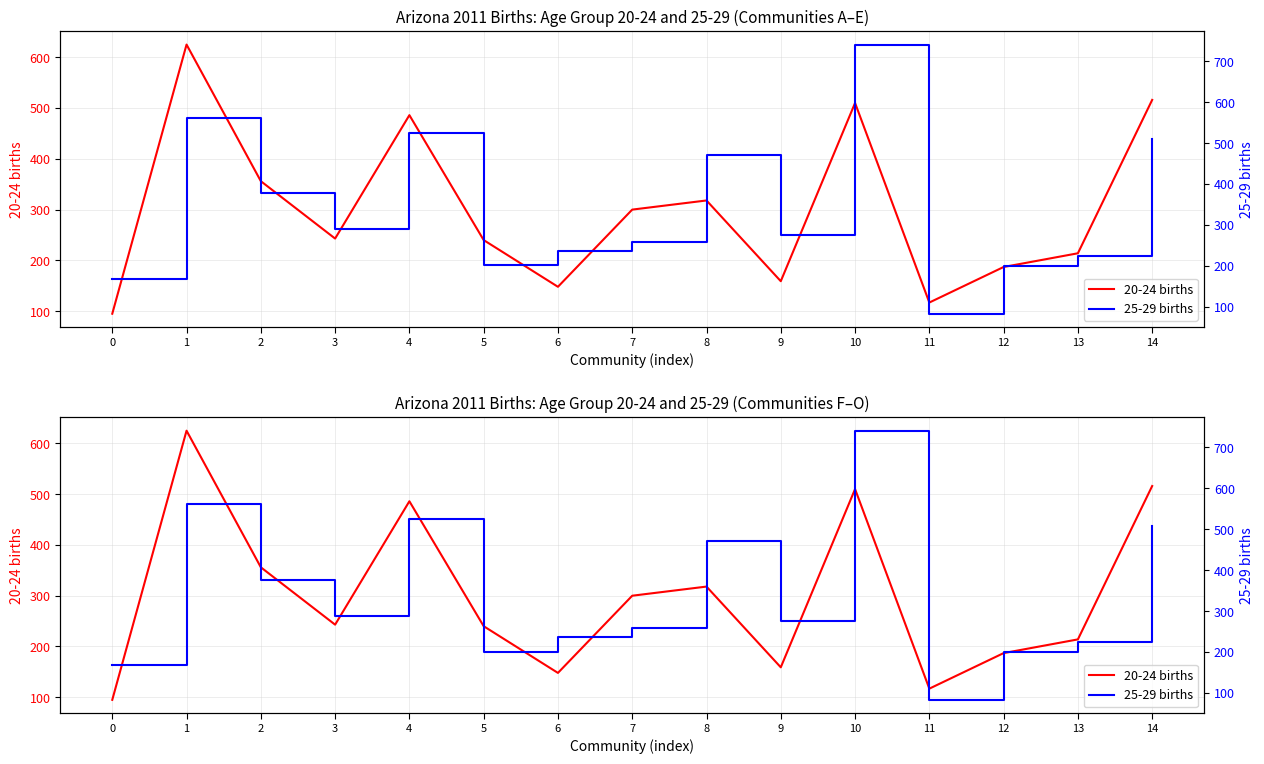

Which series has the largest range (max minus min)?

25-29 births